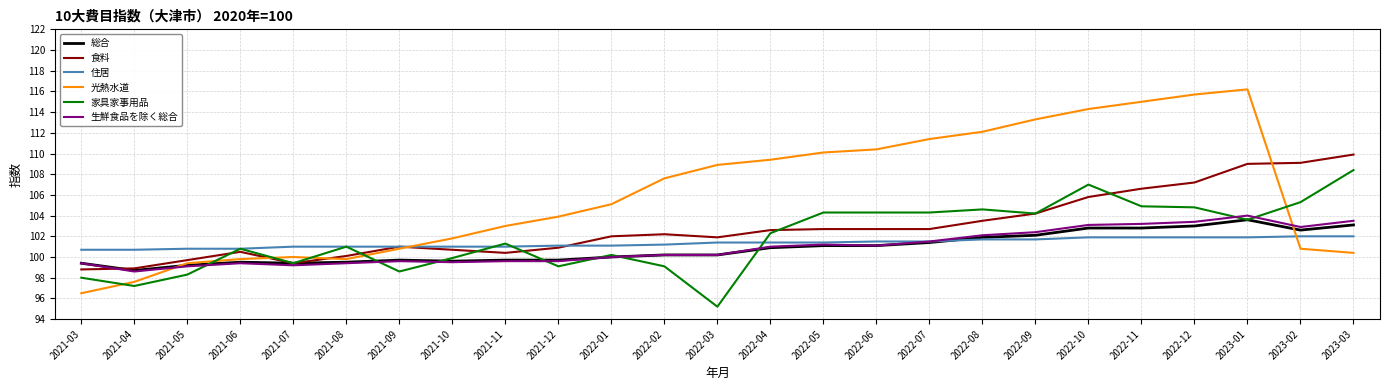

Between 2022-08 and 2023-03, which series saw the biggest shift?

光熱水道